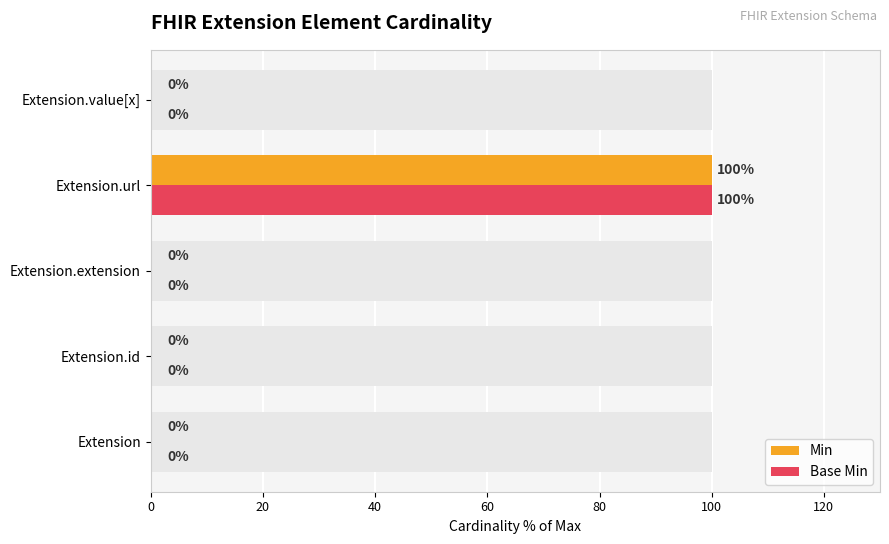

Reading right to left, list all the values displayed in this chart.

Min: 0	100	0	0	0
Base Min: 0	100	0	0	0